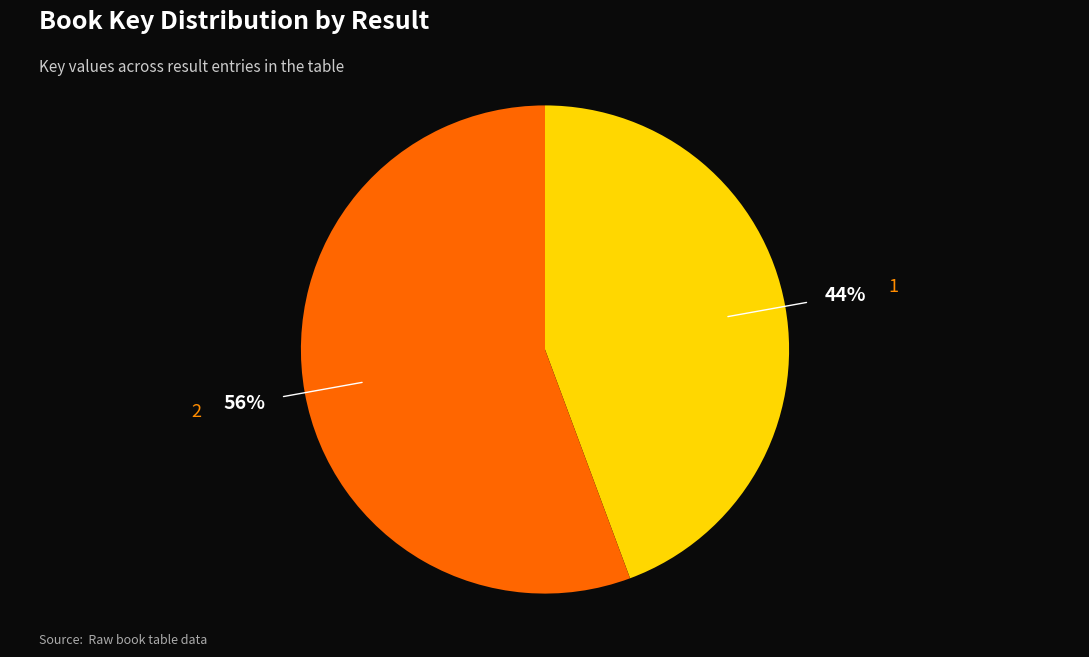

To the nearest percent, what is the average slice percentage?

50%